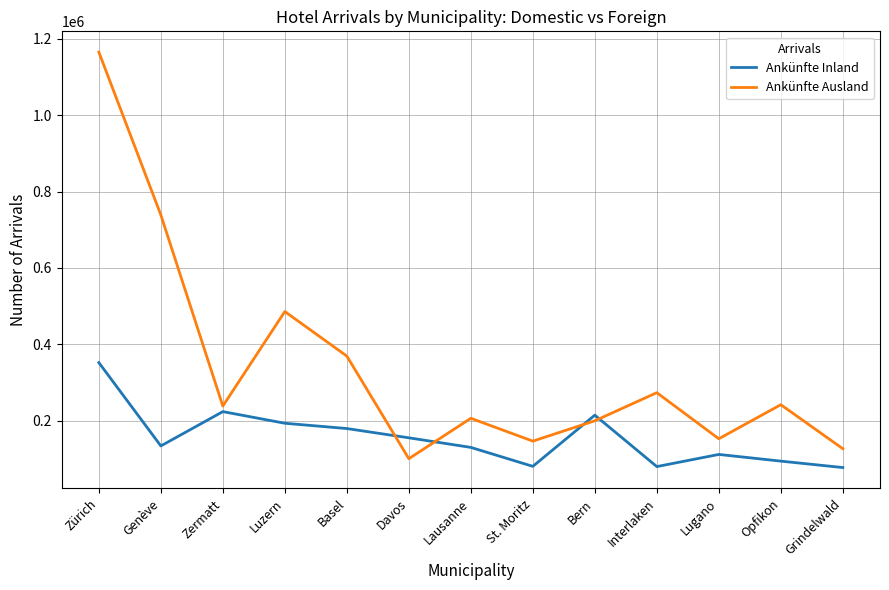

What are all the series names shown in the legend?

Ankünfte Inland, Ankünfte Ausland